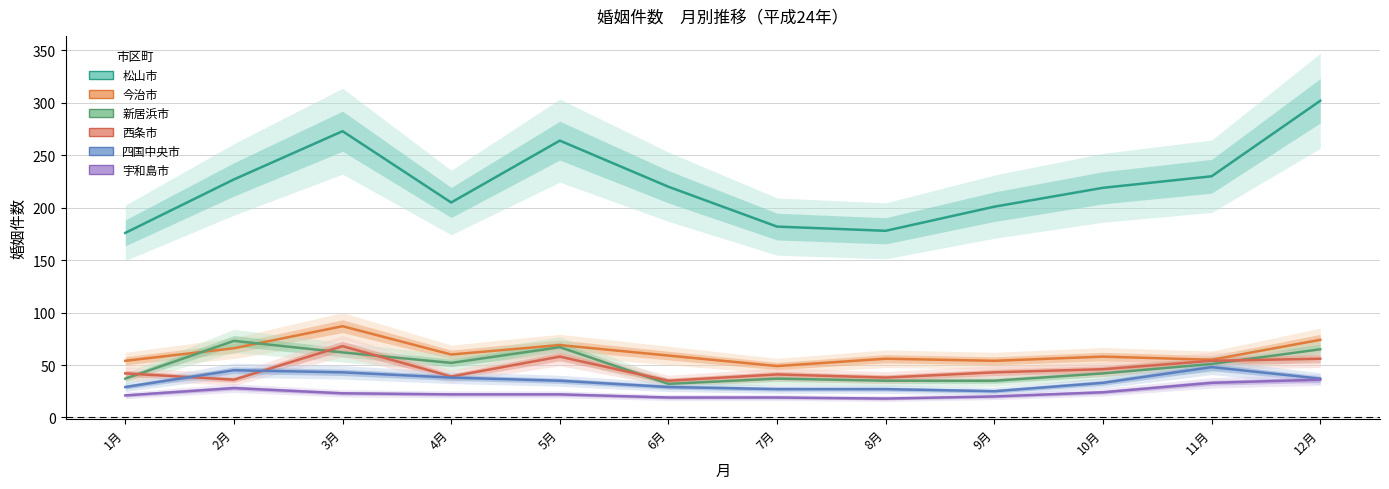

Which label corresponds to the largest value in the chart?

12月